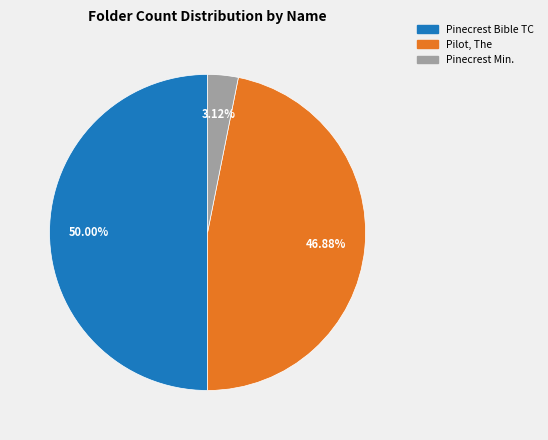

How many slices are in this pie chart?

3